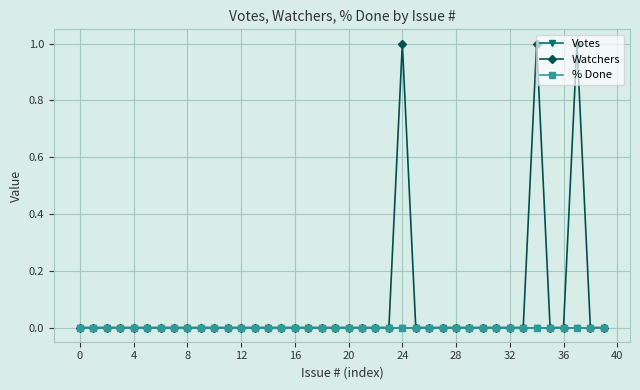

True or false: Votes has more than 0 points higher than both neighbors.

False